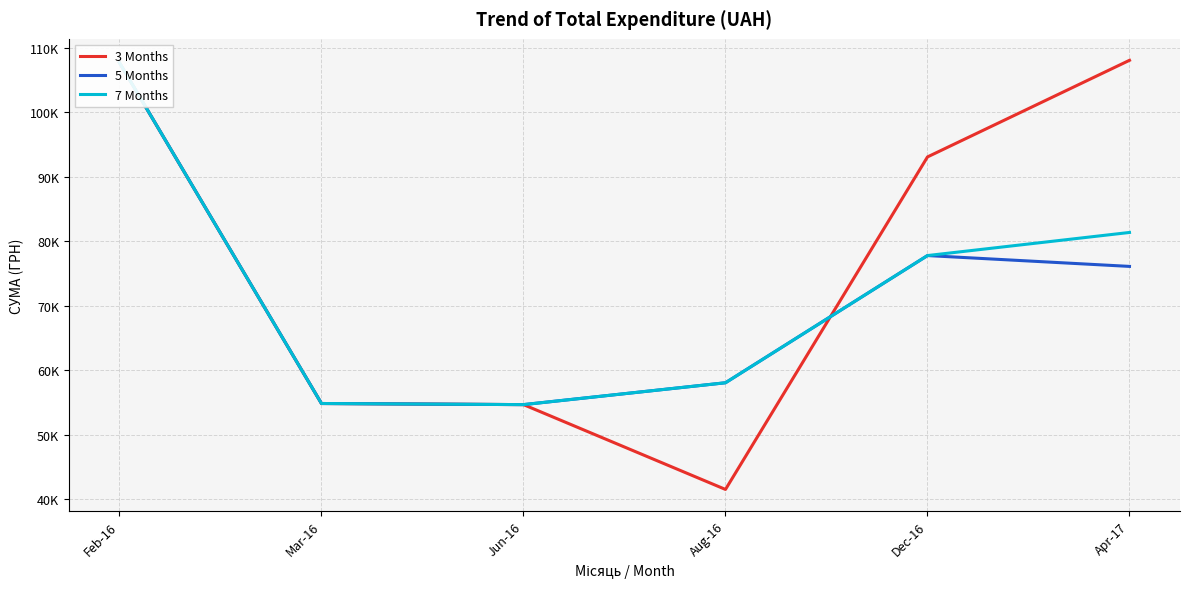

How many values in the 3 Months series are below 93071?

3